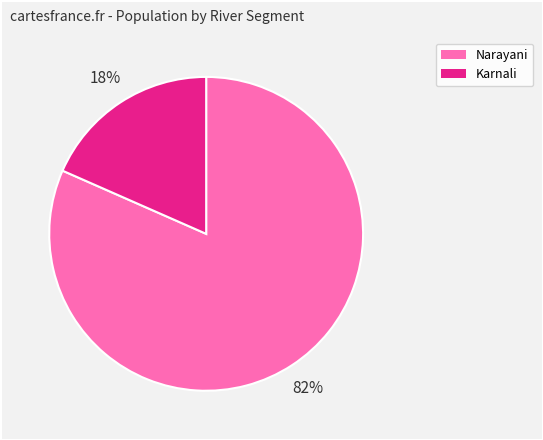

Is the sum of Narayani and Karnali greater than half?

Yes